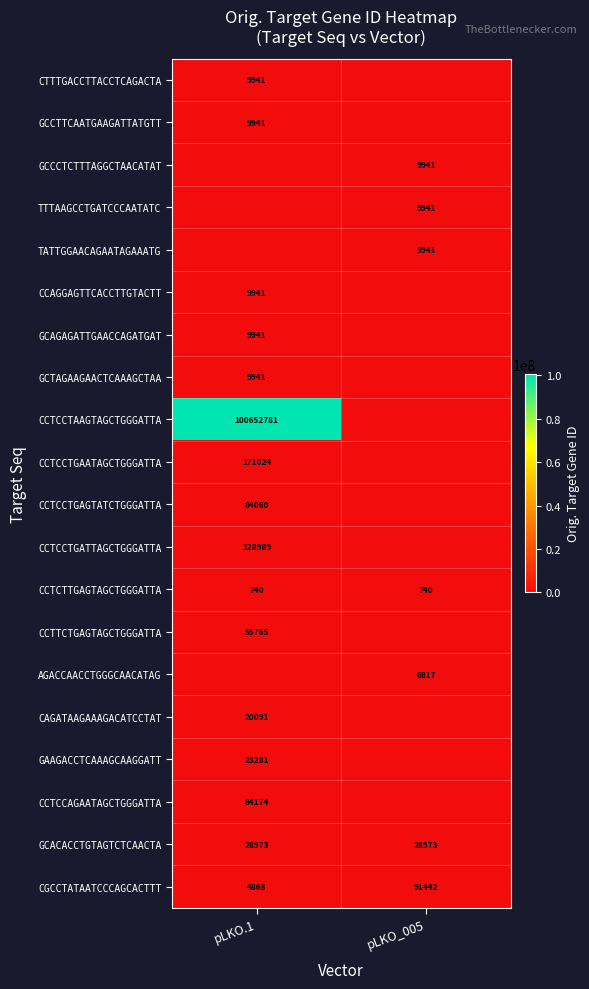

What is the difference between the maximum and minimum values in the CGCCTATAATCCCAGCACTTT series?

86574